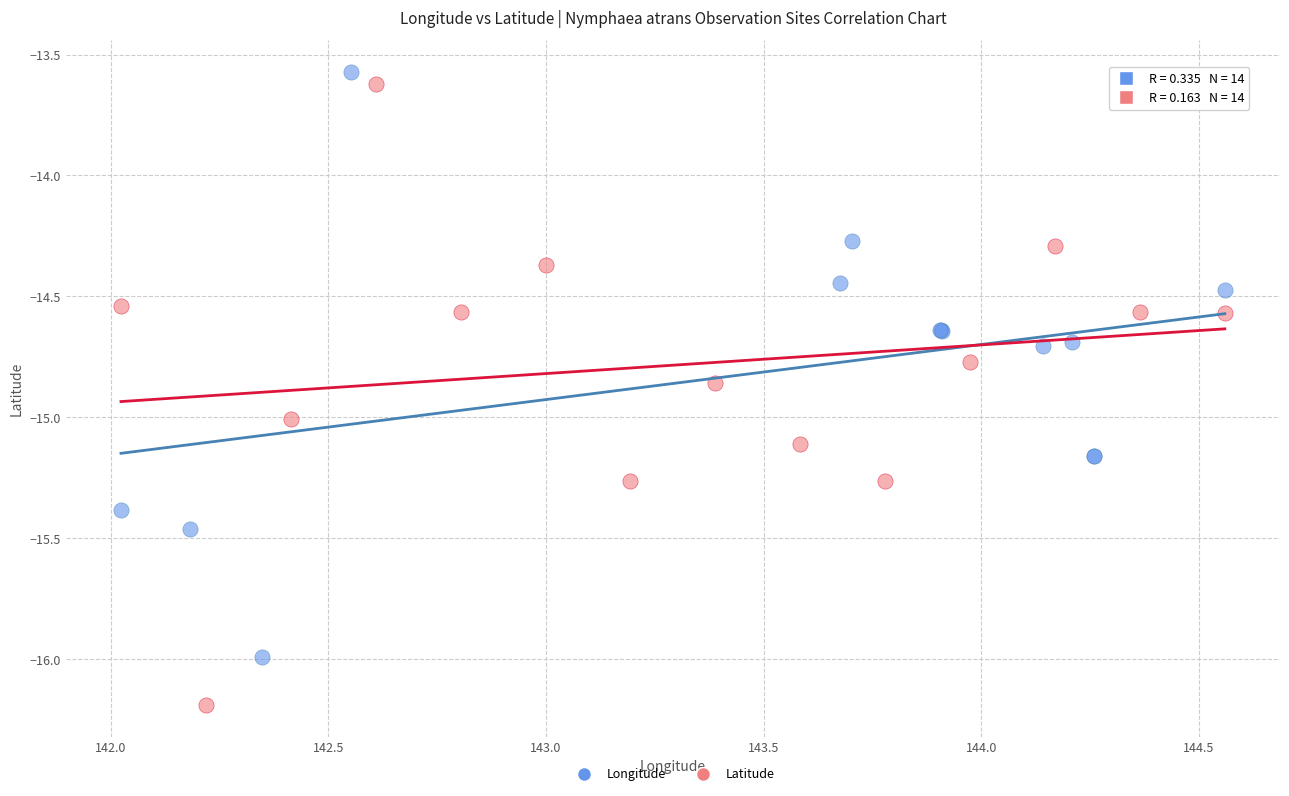

Which series reaches the maximum Y coordinate?

Longitude